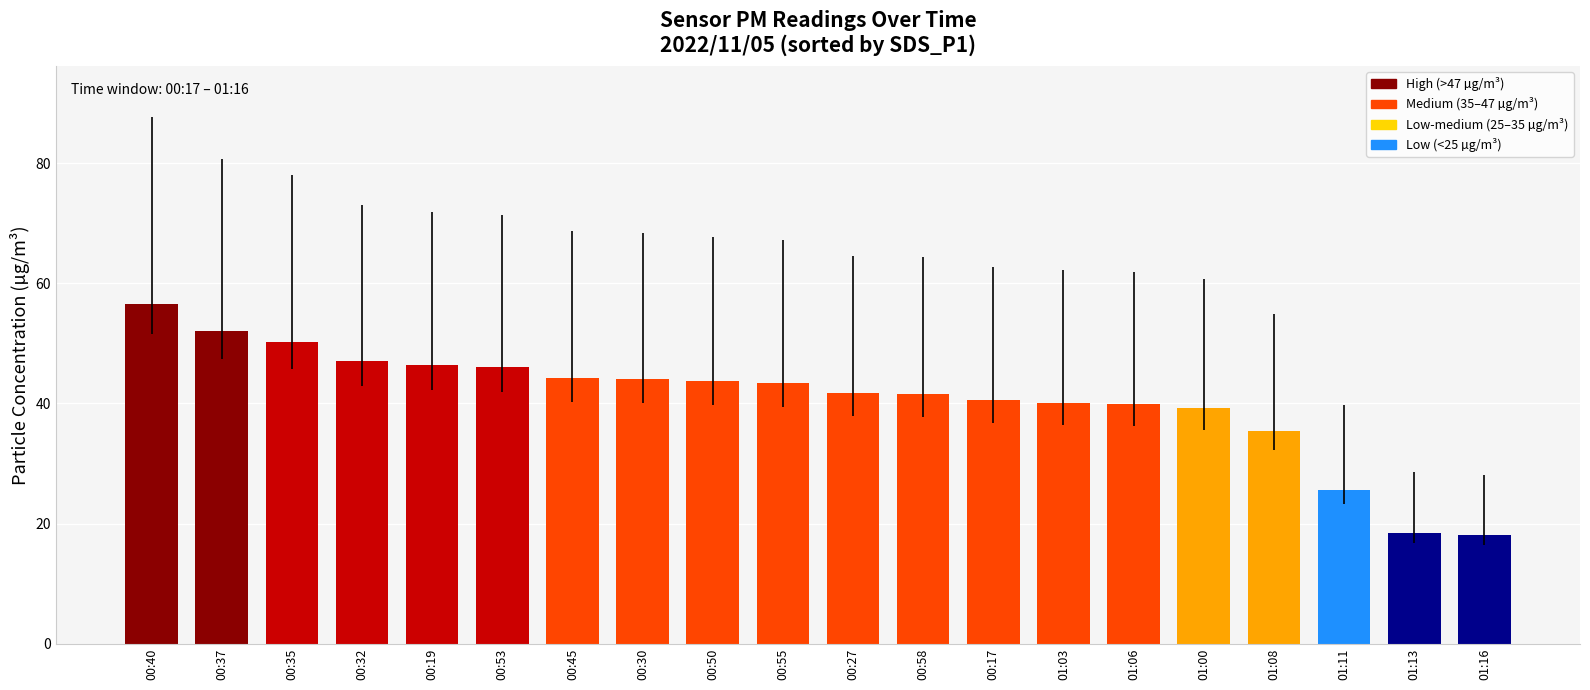

Count the number of data series in this chart.

1